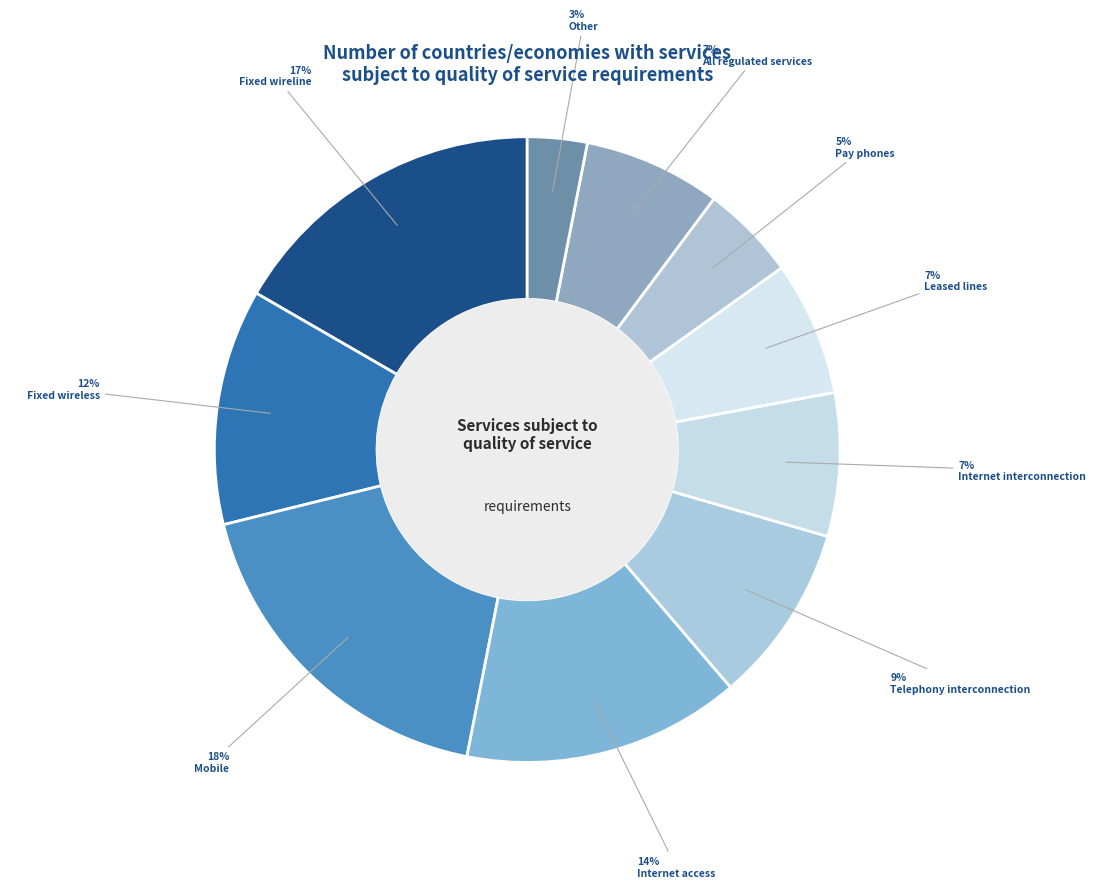

Is Fixed wireline the majority of the pie?

No